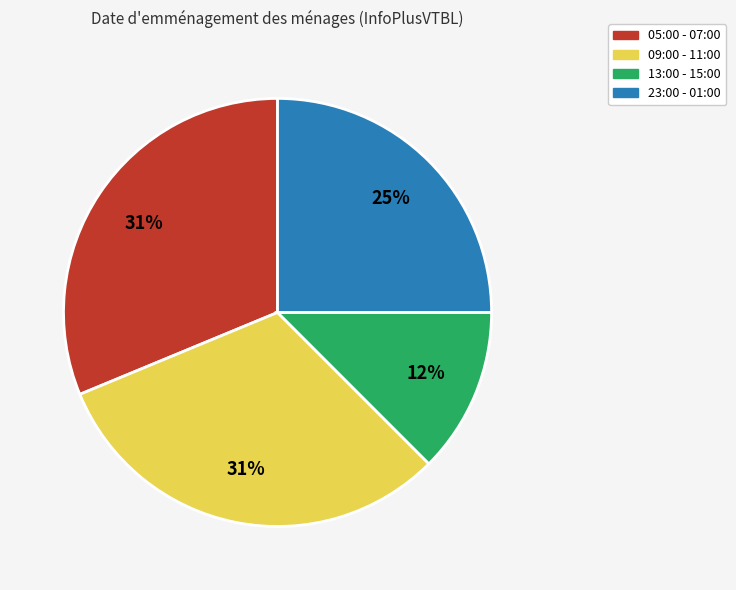

Does any single category account for the majority?

No